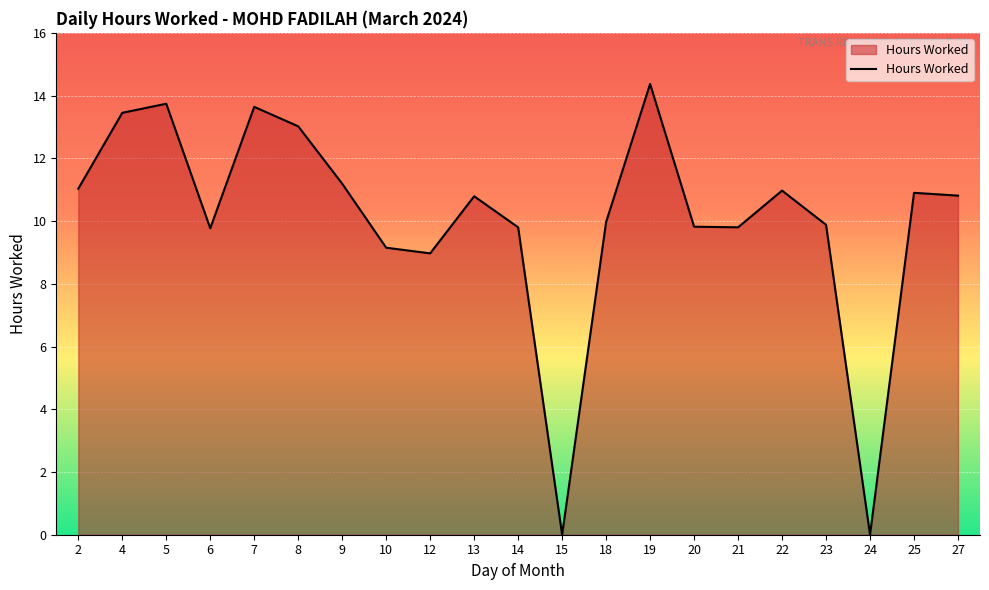

Approximately how many times larger is the value at 27 compared to 21?

1.1